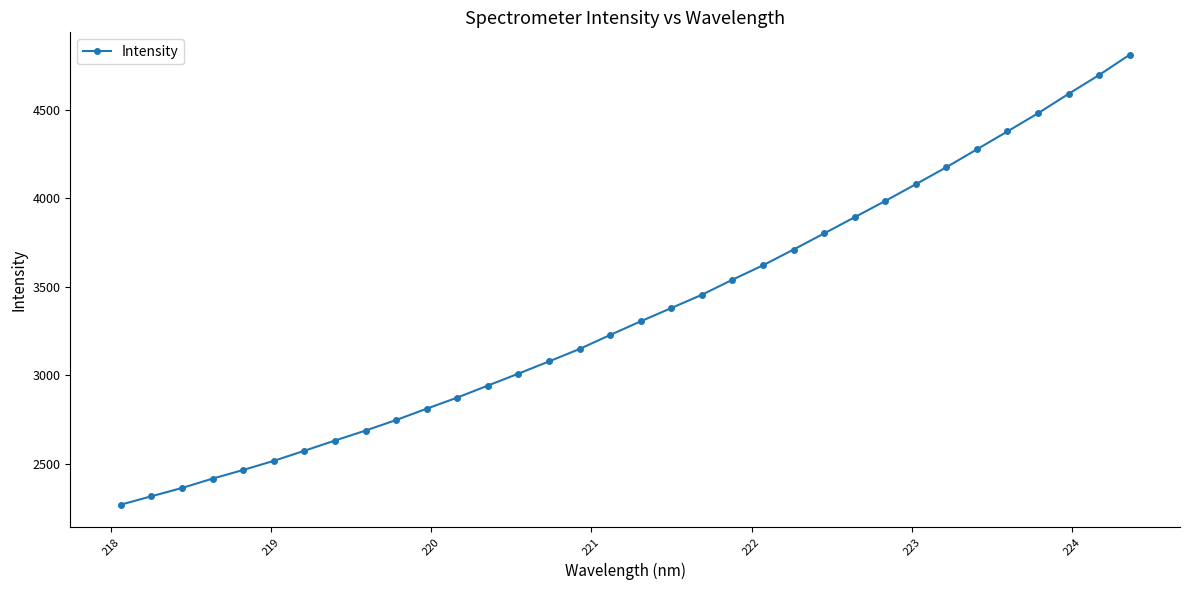

What is the value of the 12th point from the left?

2873.2